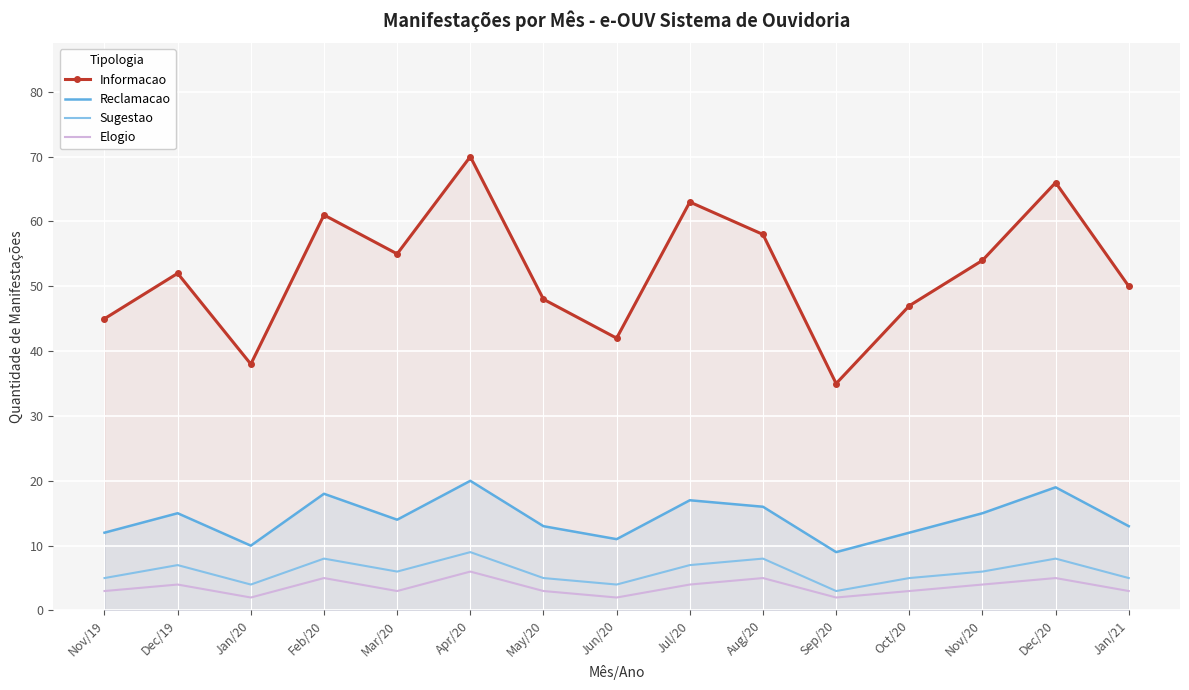

How many data points in Informacao are less than 52?

7